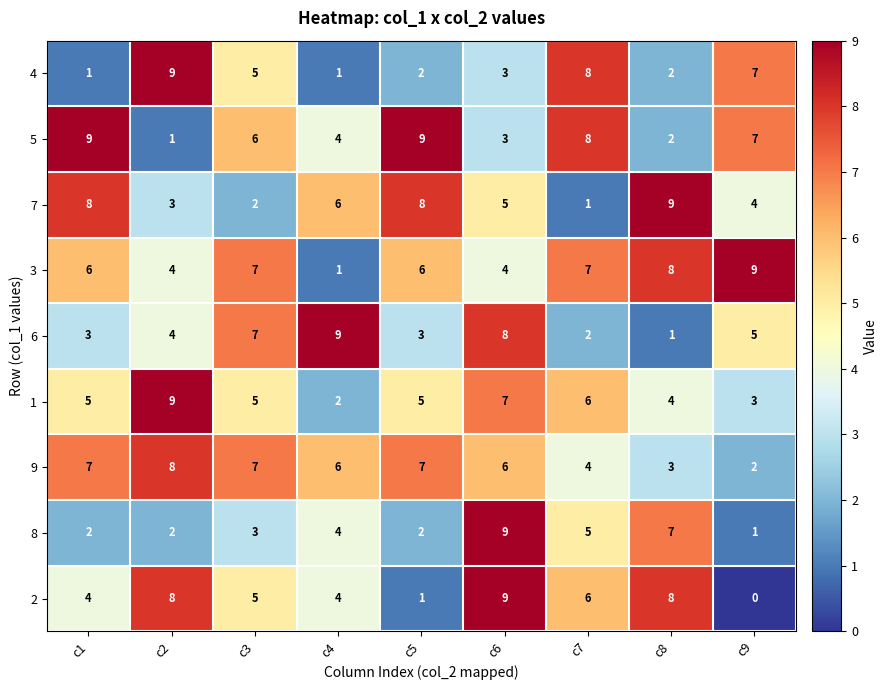

Which label corresponds to the smallest value in the chart?

c9